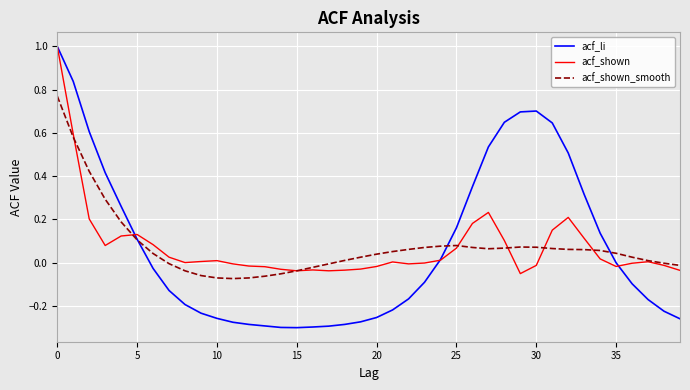

Which series has the widest spread of values?

acf_li